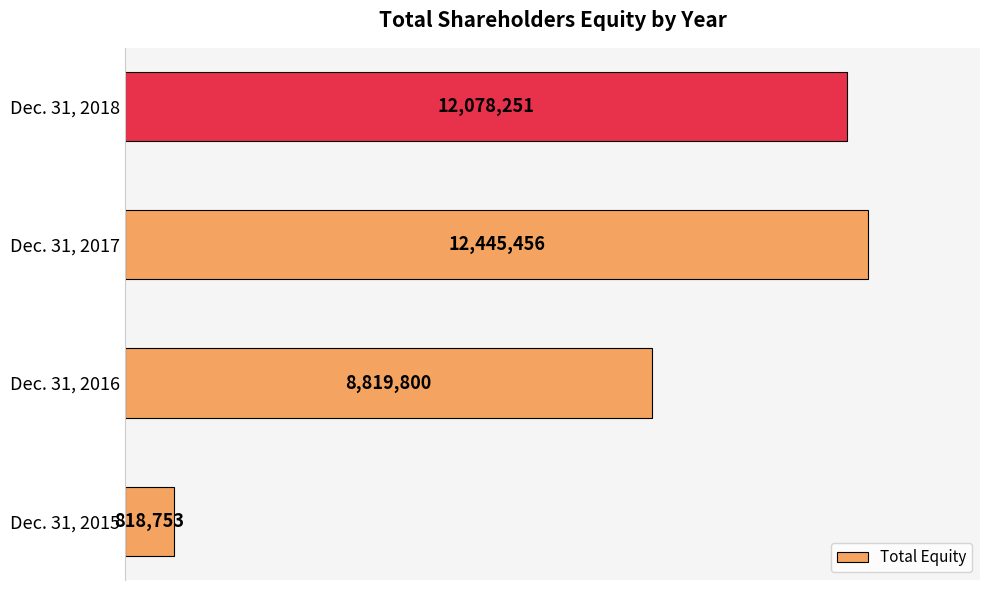

Does the chart contain any negative values?

No